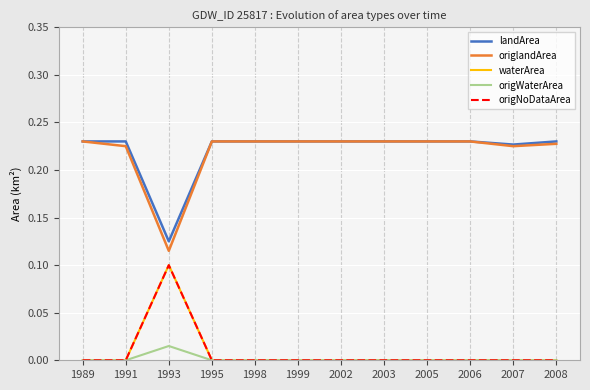

Rank the series at 1991 from highest to lowest value.

landArea, origlandArea, waterArea, origWaterArea, origNoDataArea